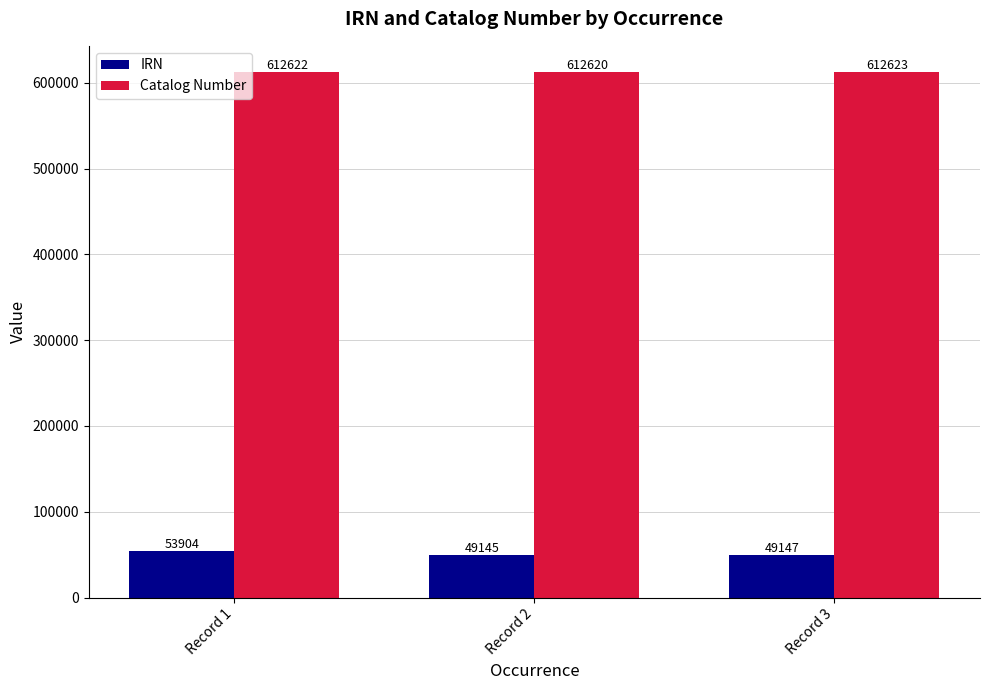

Which series has the largest total across all categories?

Catalog Number